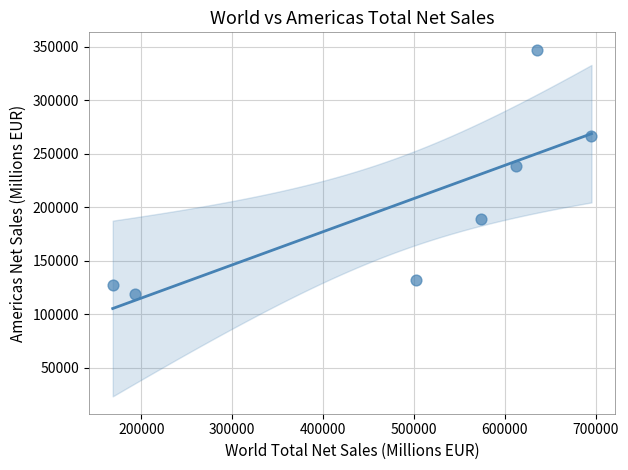

What Y value in the scatter plot is closest to 233051?

238507